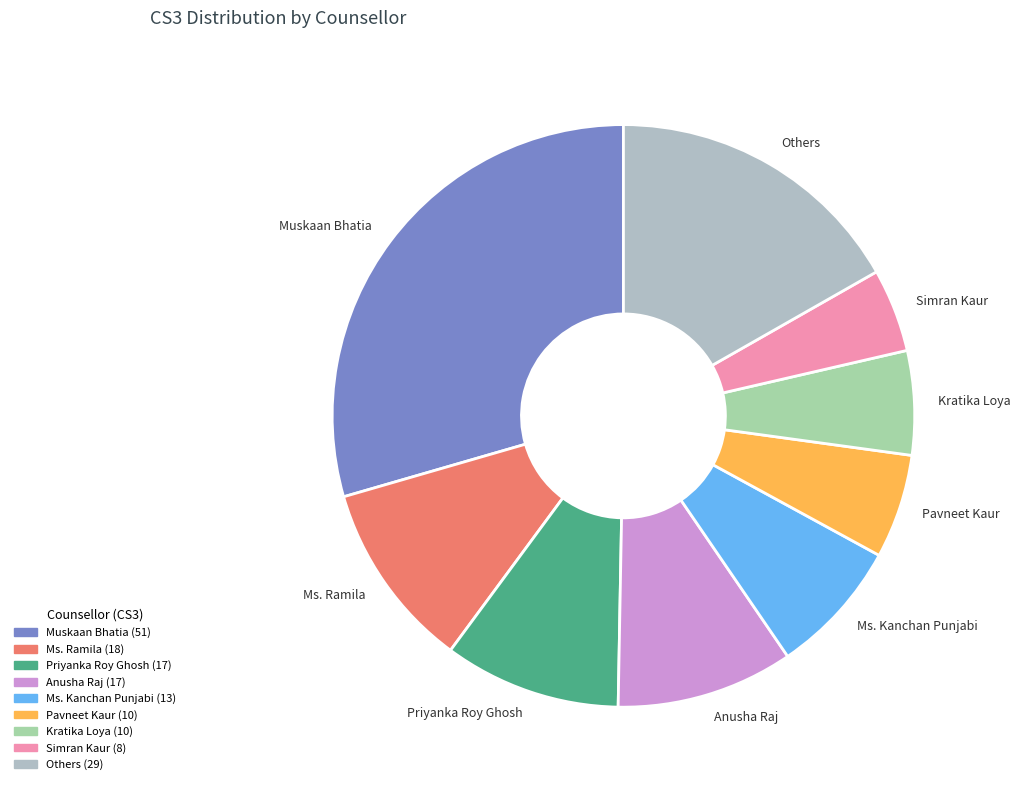

Approximately how many times larger is the value at Others compared to Ms. Kanchan Punjabi?

2.2